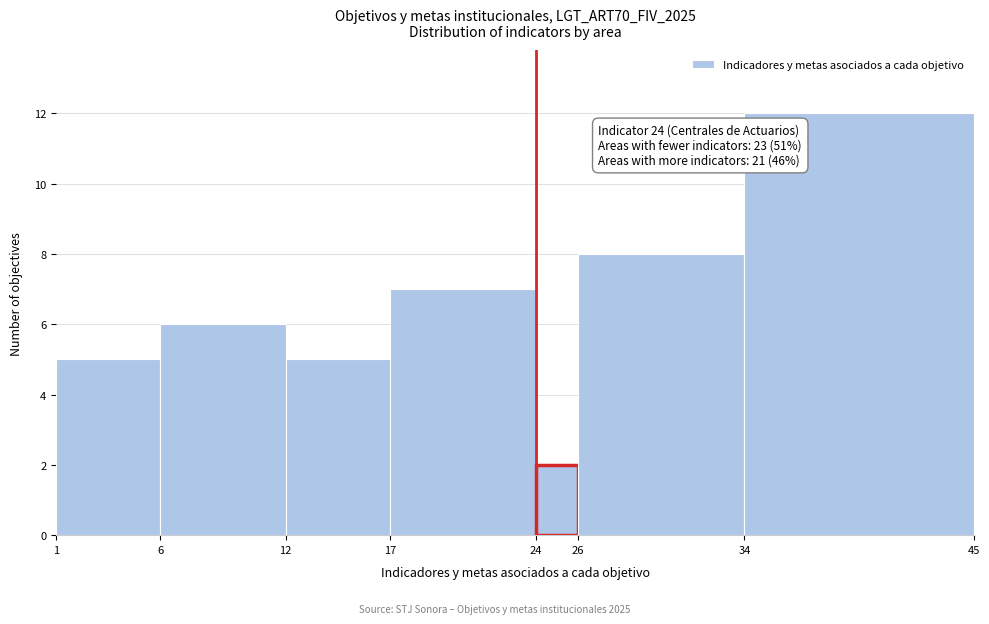

Which range on the x-axis has the tallest bar?

34 to 45